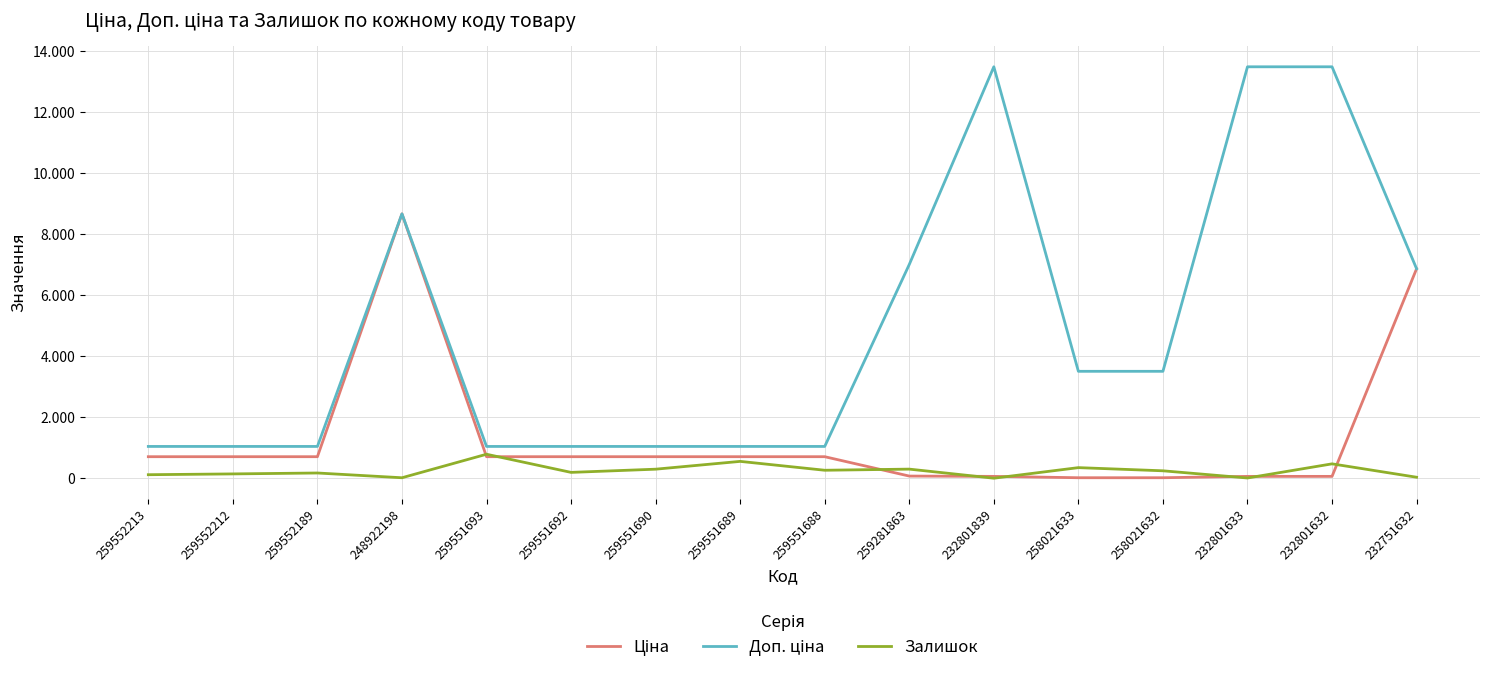

What position from the left is 259552189?

3